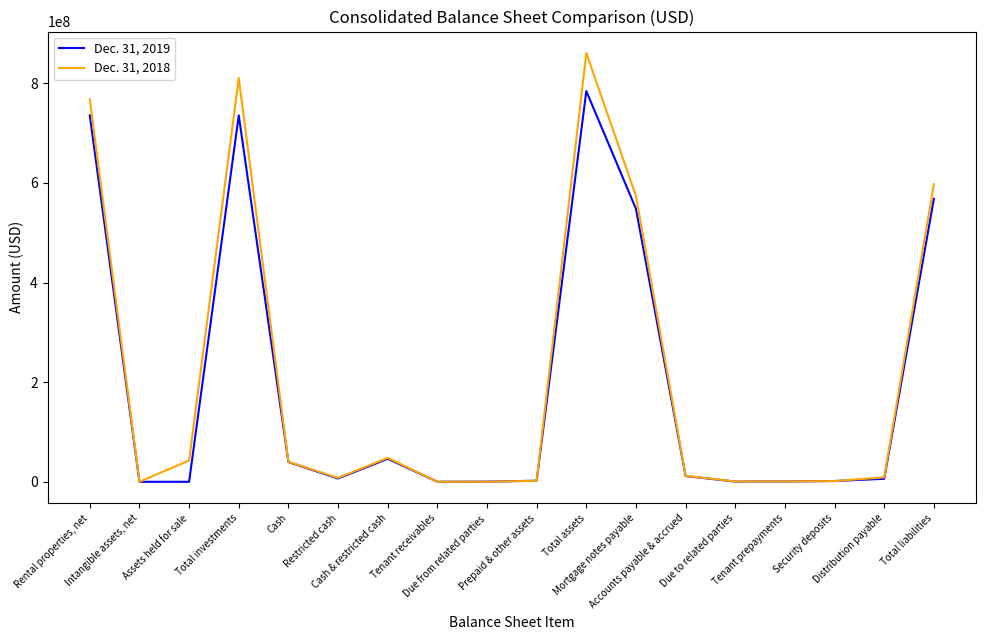

What position from the left is Cash & restricted cash?

7